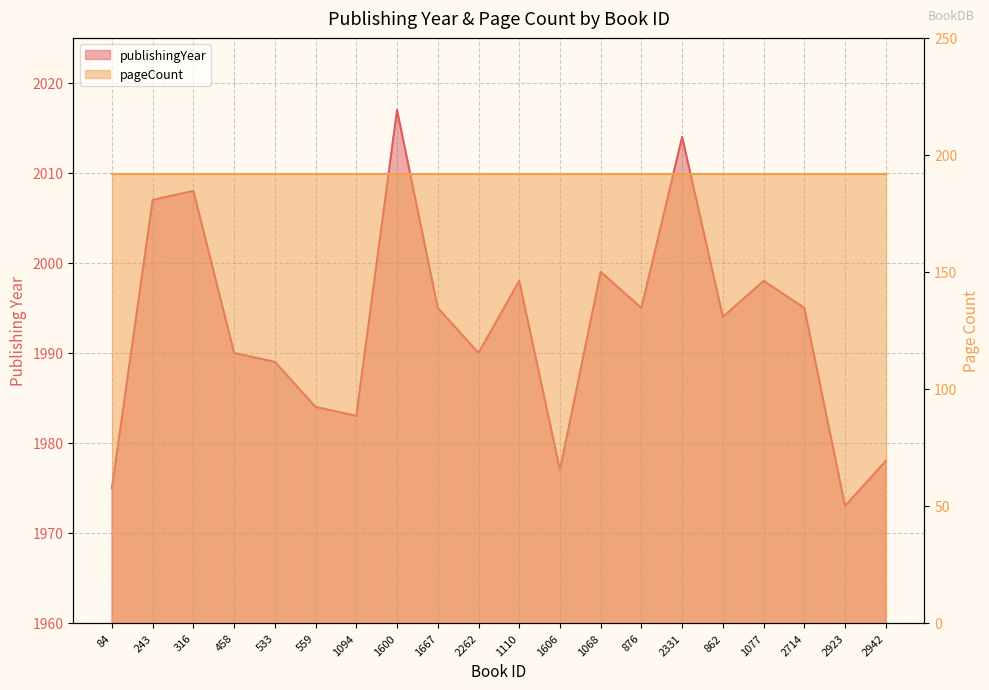

What is the value of the 12th point from the left?

1977